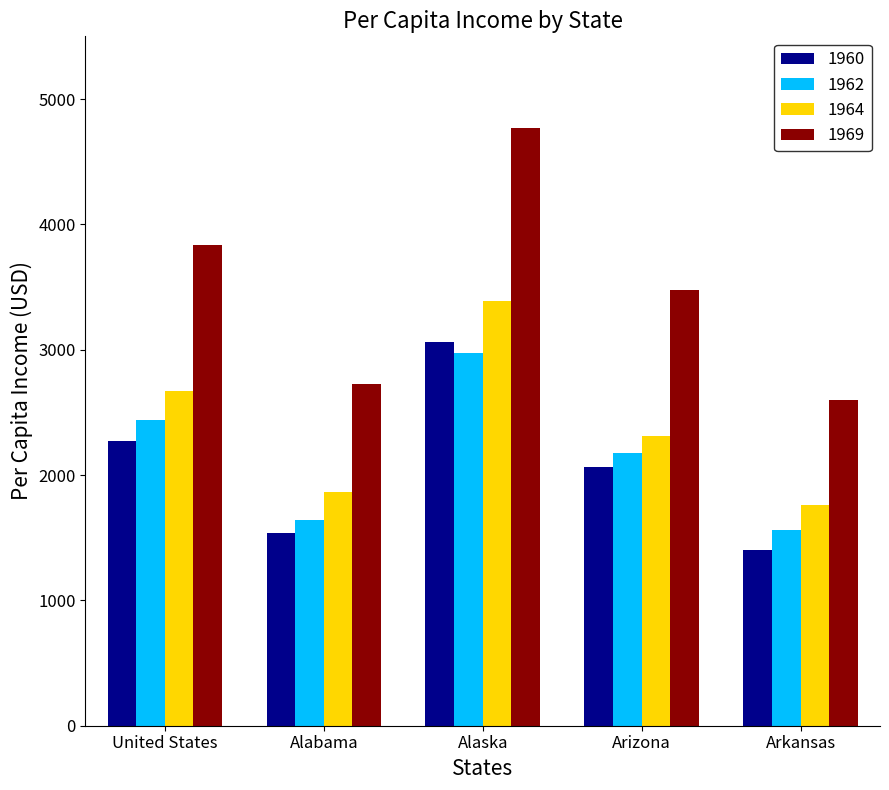

Where does the 1962 series first go above 2174?

United States